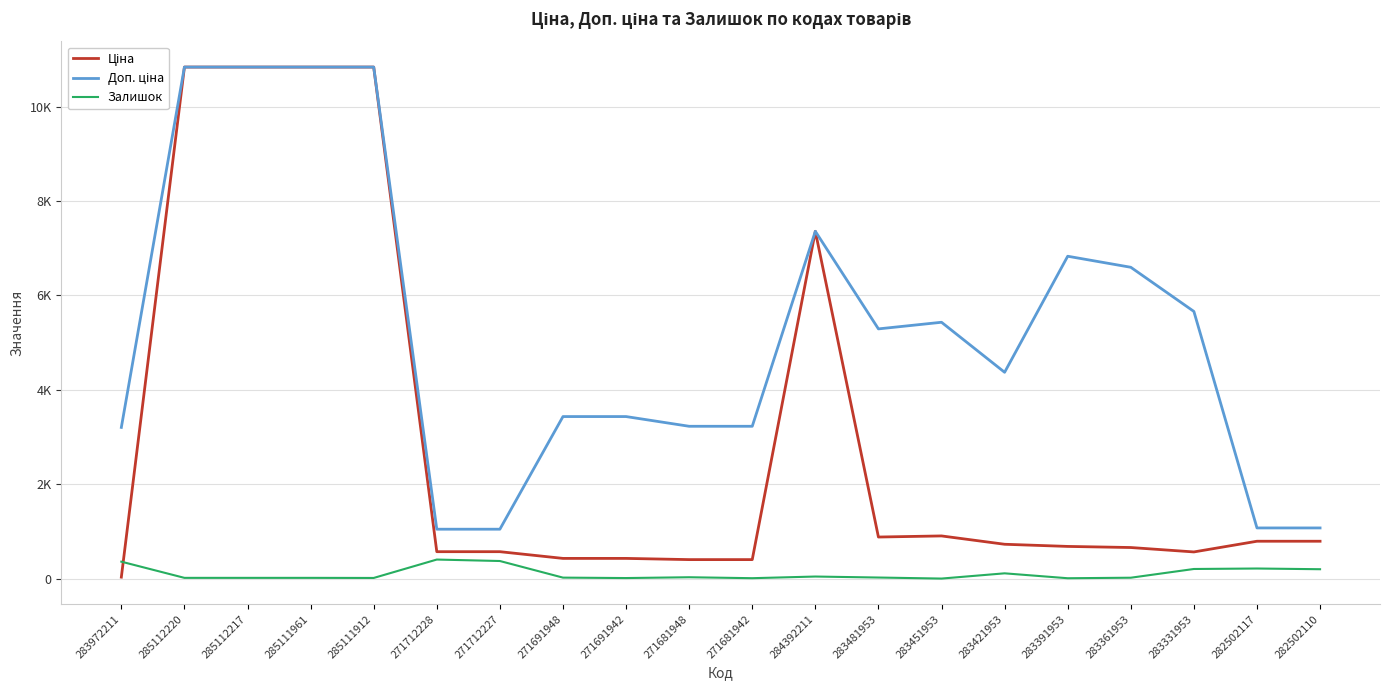

Rank the categories by Залишок value from highest to lowest.

271712228, 271712227, 283972211, 282502117, 283331953, 282502110, 283421953, 284392211, 271681948, 283481953, 271691948, 283361953, 285112220, 285112217, 285111961, 285111912, 271691942, 271681942, 283391953, 283451953